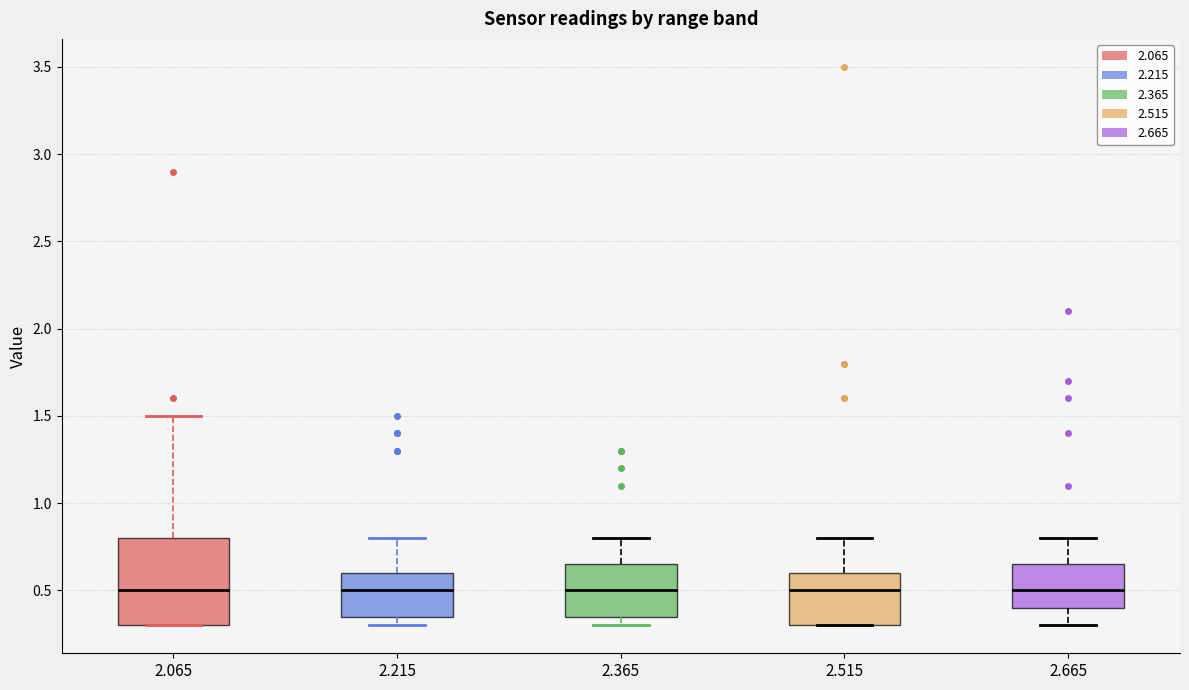

Where does the median line of the box at x = 2.065 sit on the y-axis? The values are not printed on the chart, so give them approximately, as read against the axis.

0.50